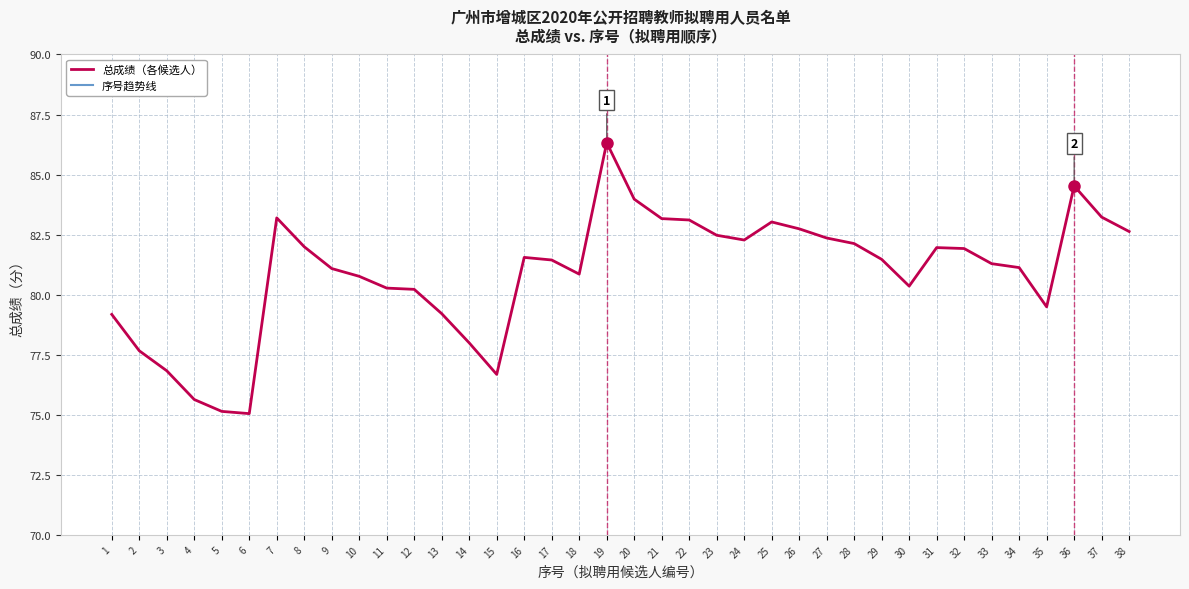

What is the total value across all series at 24?

106.3